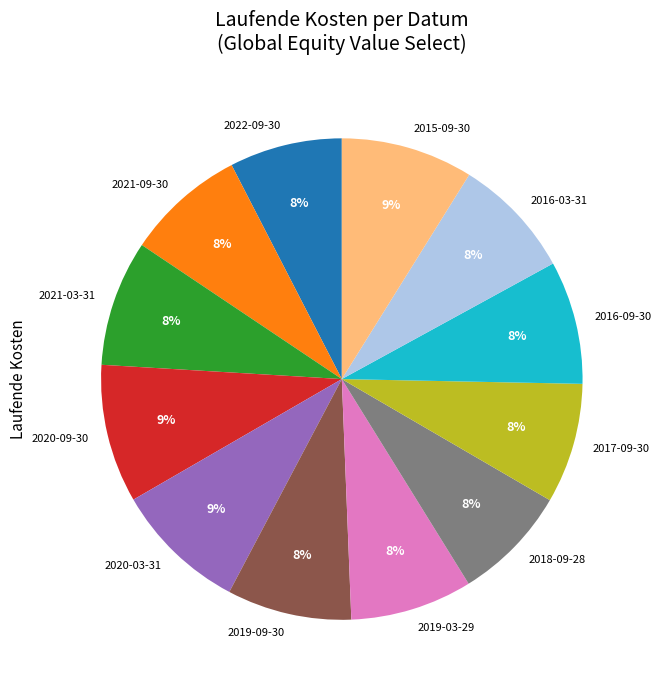

Is there a majority slice in this chart?

No